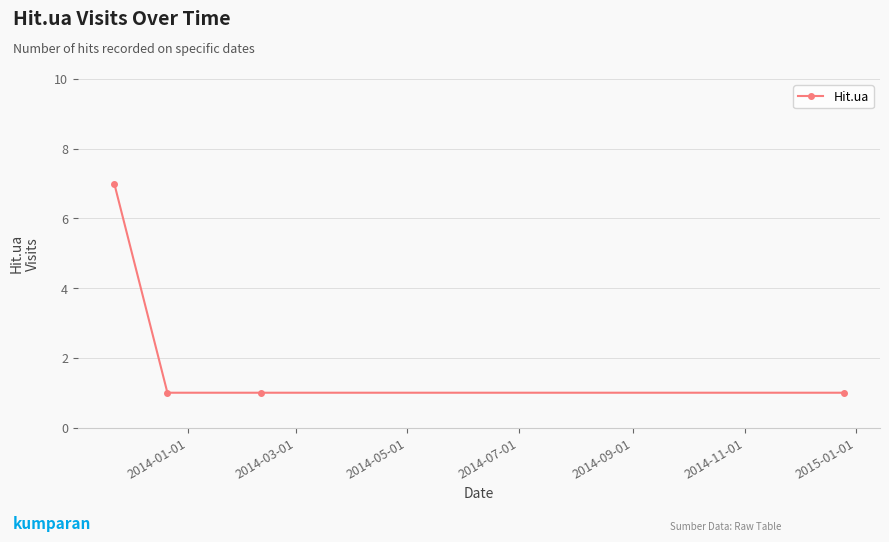

What is the sum of all values?

10